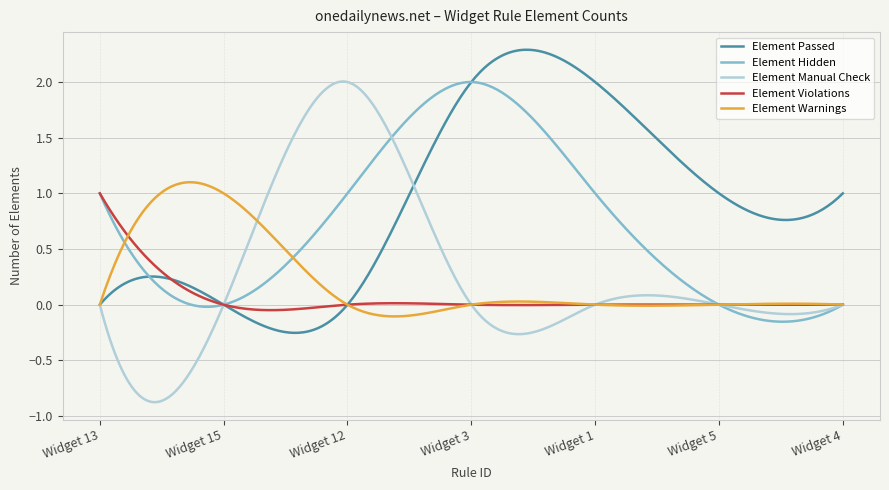

Which series has the largest range (max minus min)?

Element Manual Check